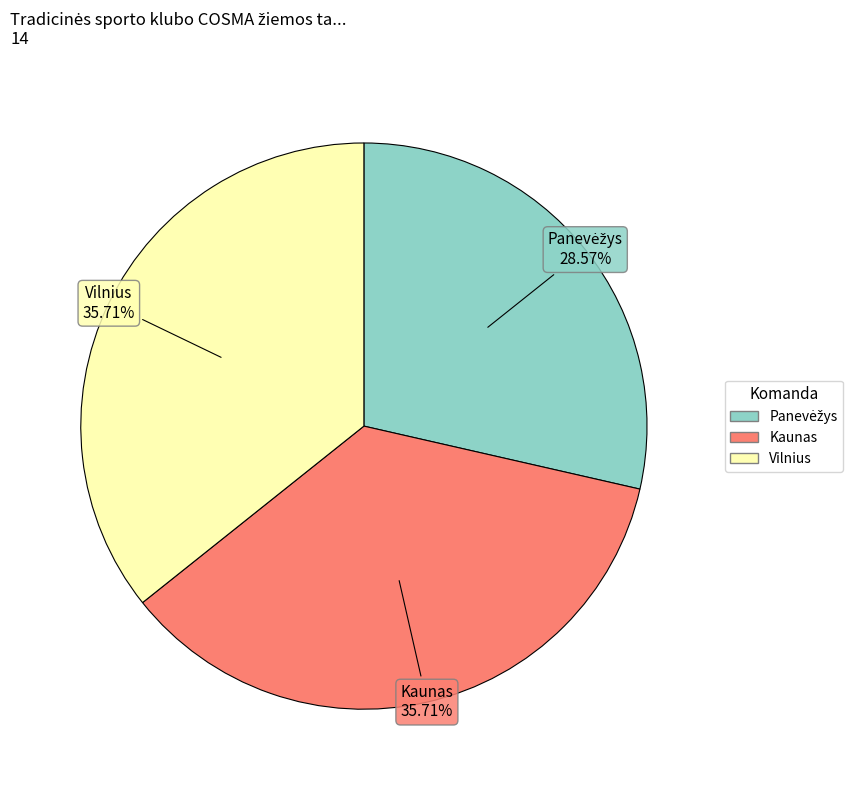

Is there any slice that represents more than half of the pie?

No